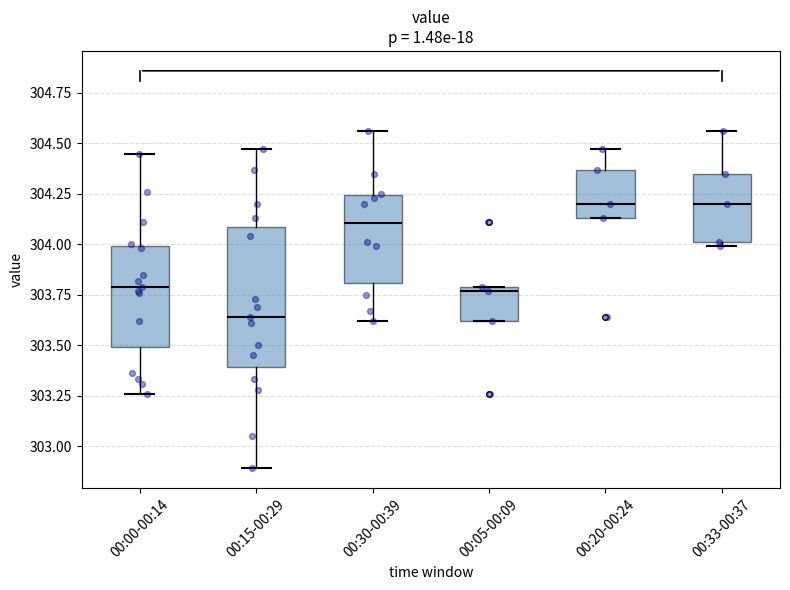

Where does the upper whisker of the box for 00:00-00:14 end on the y-axis? The values are not printed on the chart, so give them approximately, as read against the axis.

304.45